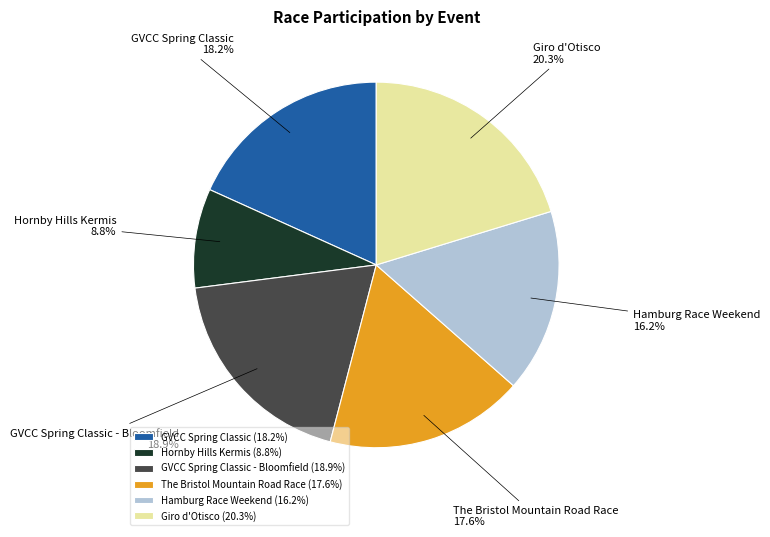

The Hornby Hills Kermis slice represents 9% of the pie. True or false?

True